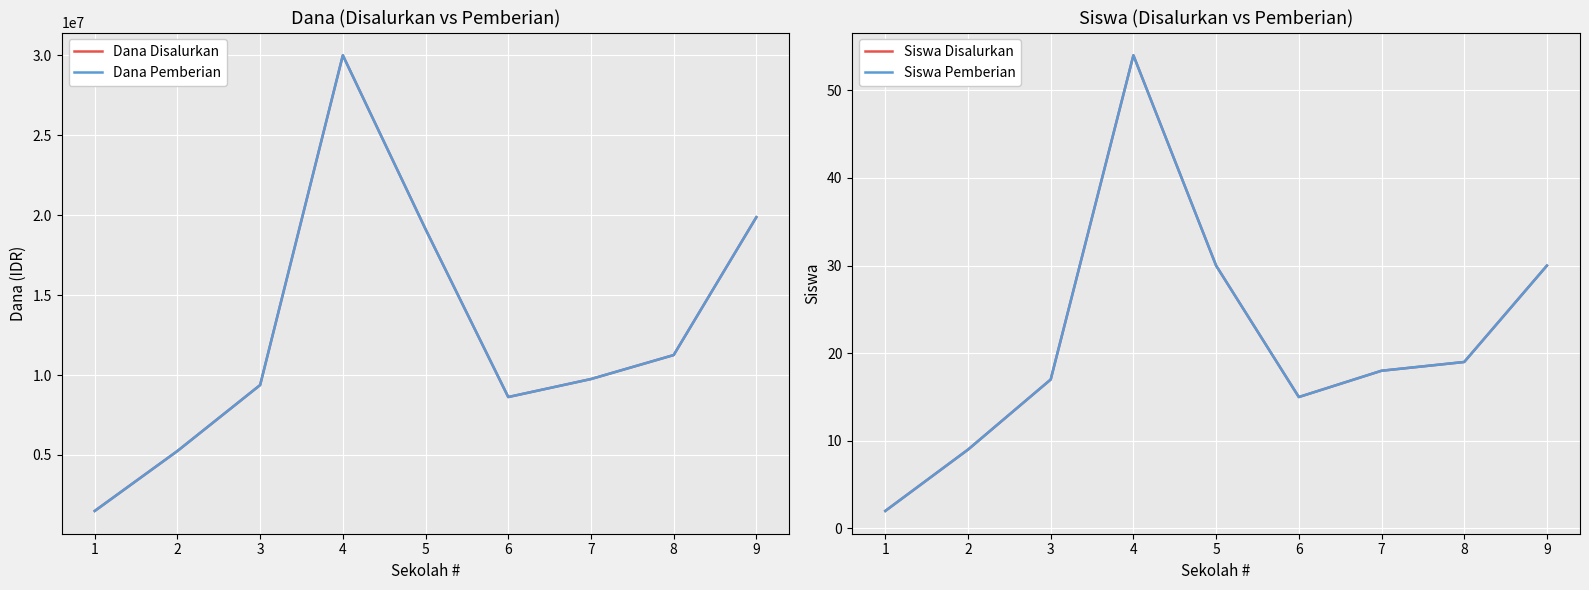

What is the difference between the highest and lowest values at 1?

1499998